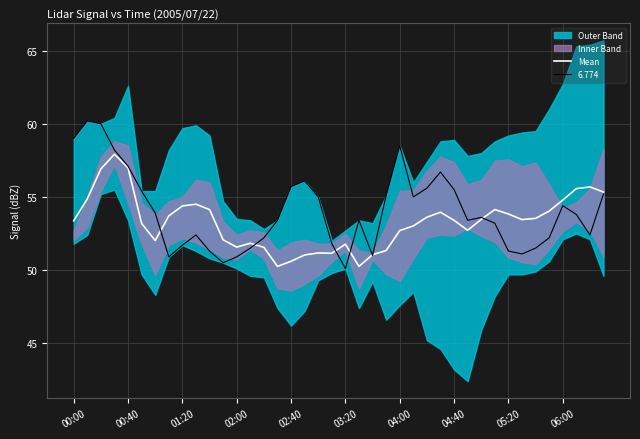

Is it true that Mean equals 37.8 at 06:00?

False